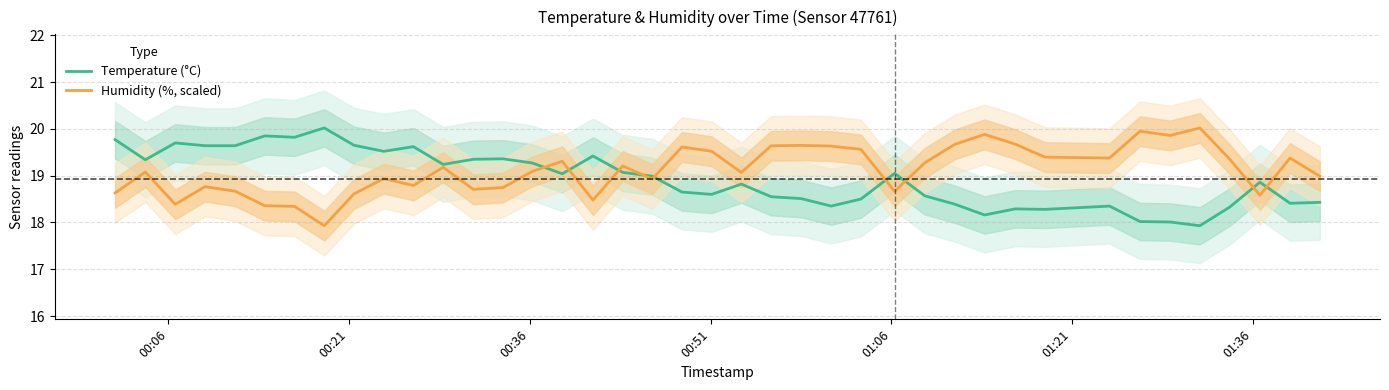

What is the highest value of the Temperature (°C) series?

20.0